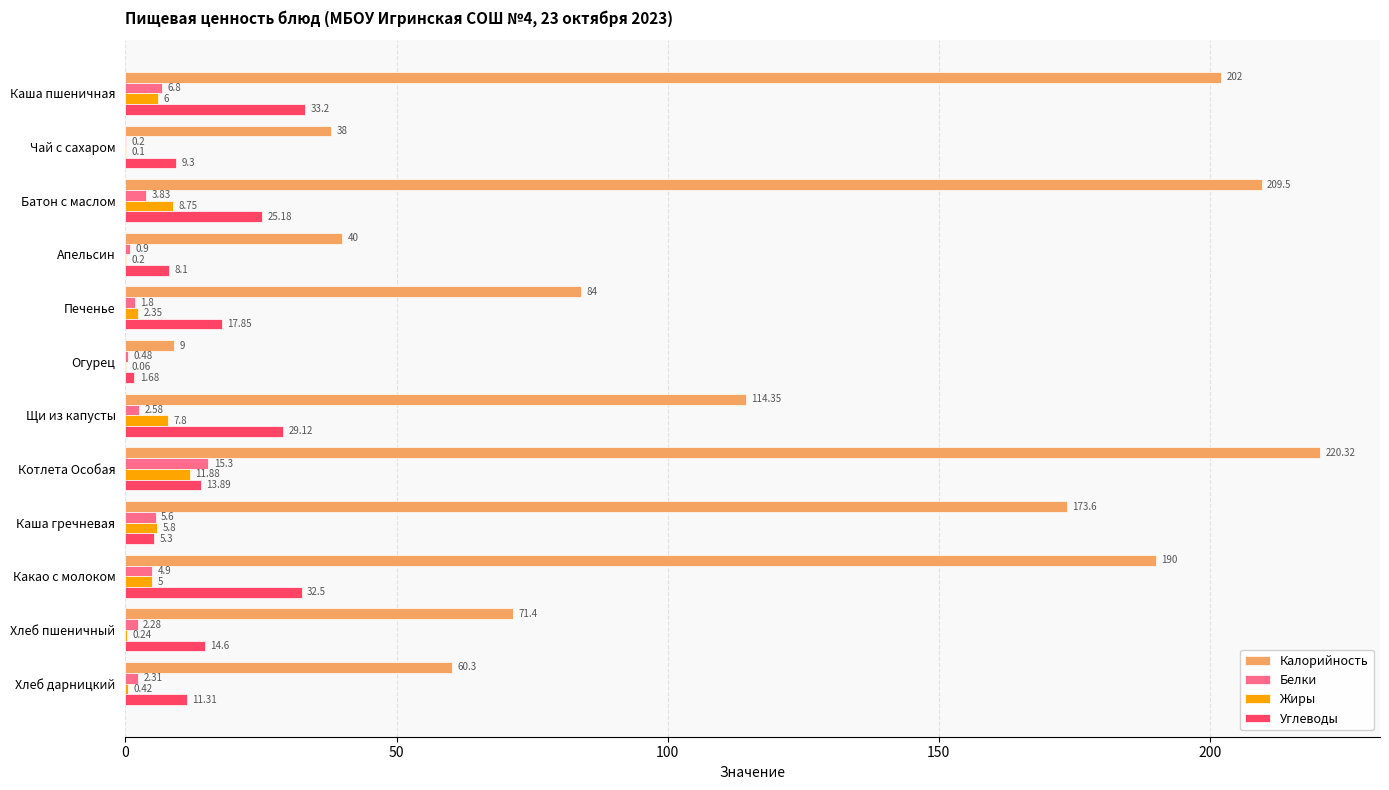

At which label is Калорийность closest to 114?

Щи из капусты